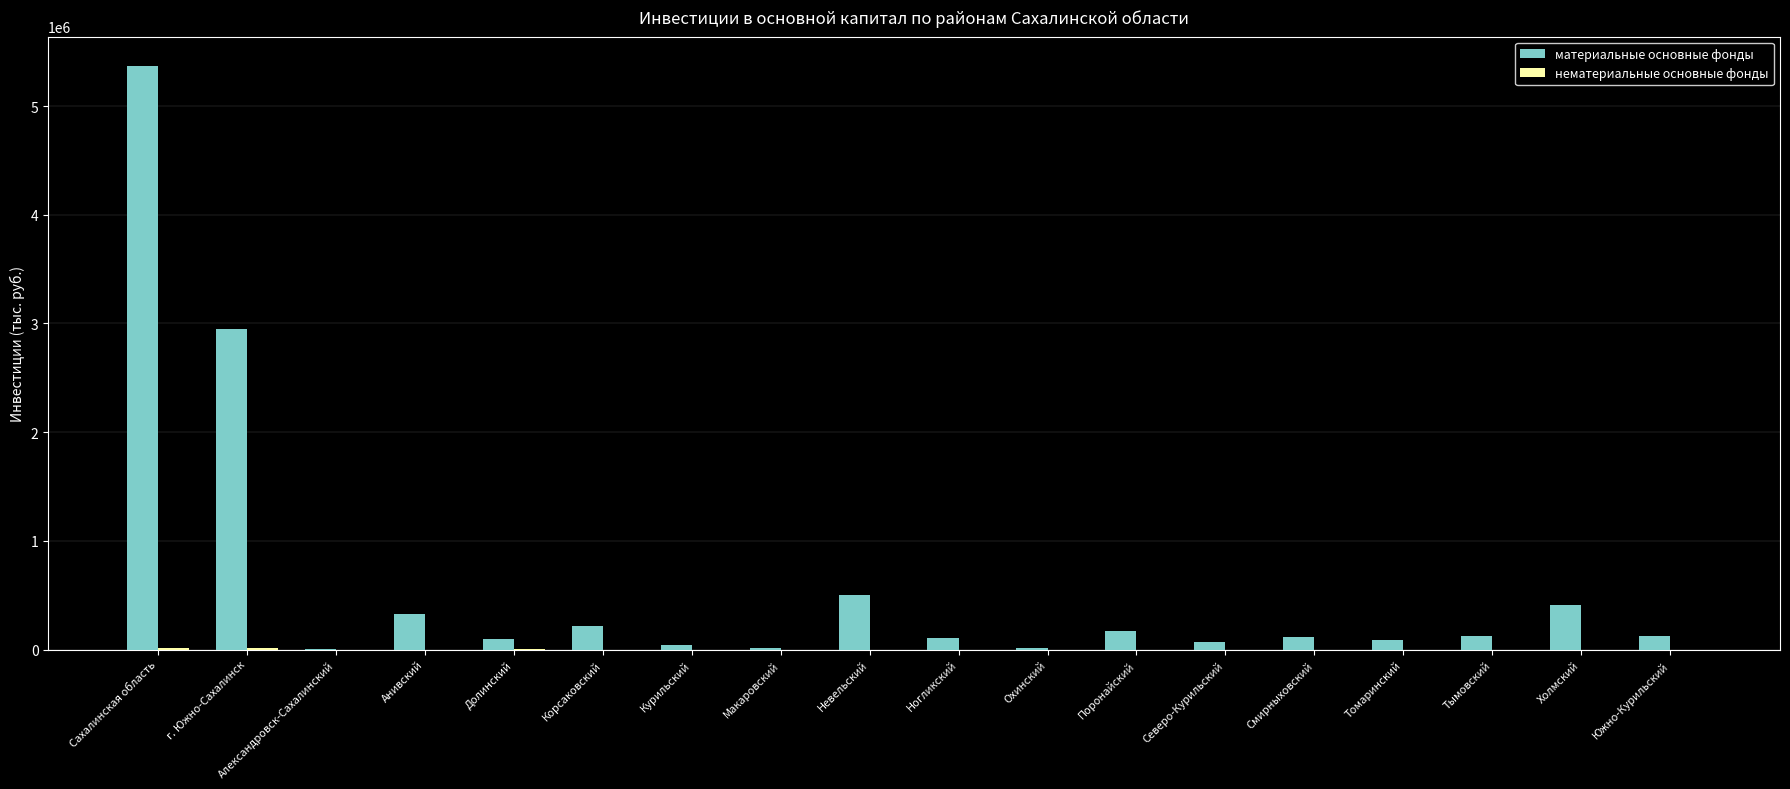

What is the greatest value displayed?

5370725